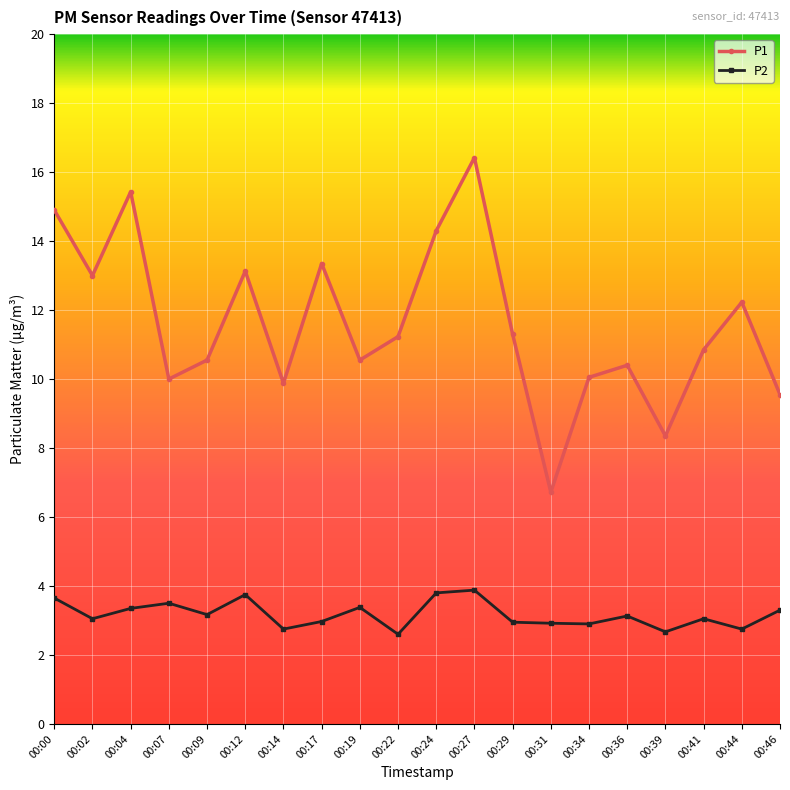

What is the value of the P2 point at the 10th from the left?

2.6